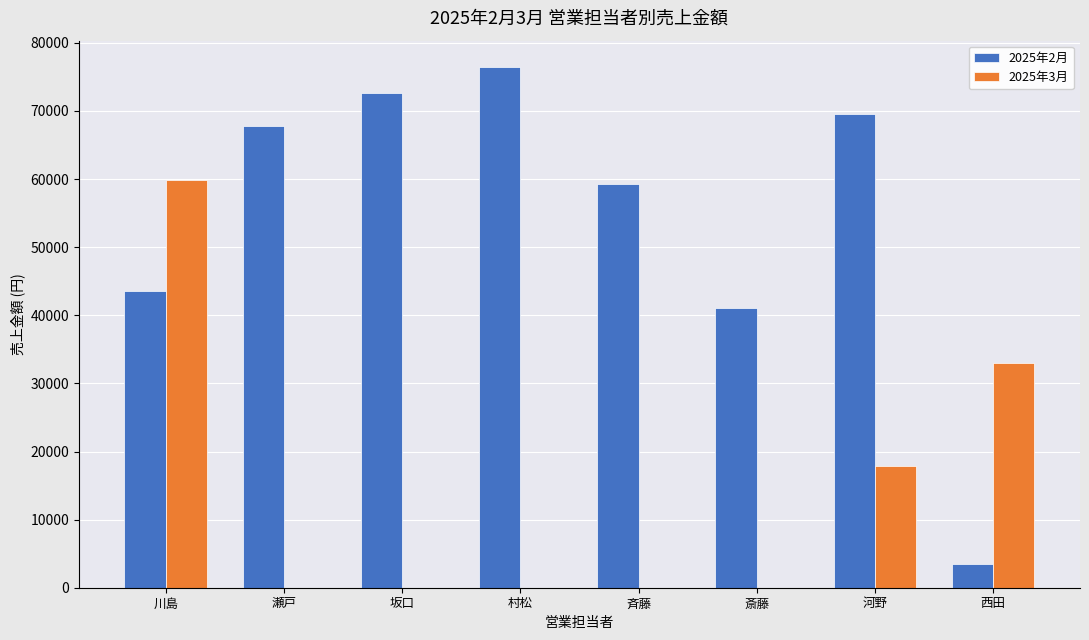

The 2025年3月 series shows 17900 at 河野. True or false?

True